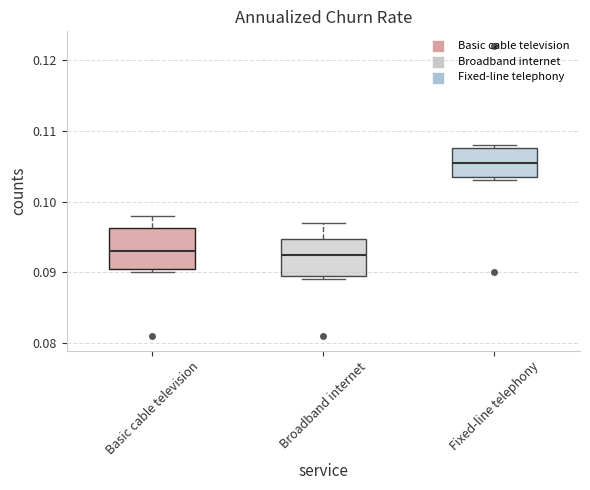

Reading left to right, read every box against the y-axis: the position of its median line, the range the box covers, and the ends of its whiskers. The values are not printed on the chart, so give them approximately, as read against the axis.

Basic cable television: median 0.093, box 0.091 to 0.096, whiskers 0.090 to 0.098
Broadband internet: median 0.093, box 0.090 to 0.095, whiskers 0.089 to 0.097
Fixed-line telephony: median 0.106, box 0.104 to 0.108, whiskers 0.103 to 0.108 (just above the box's upper edge)